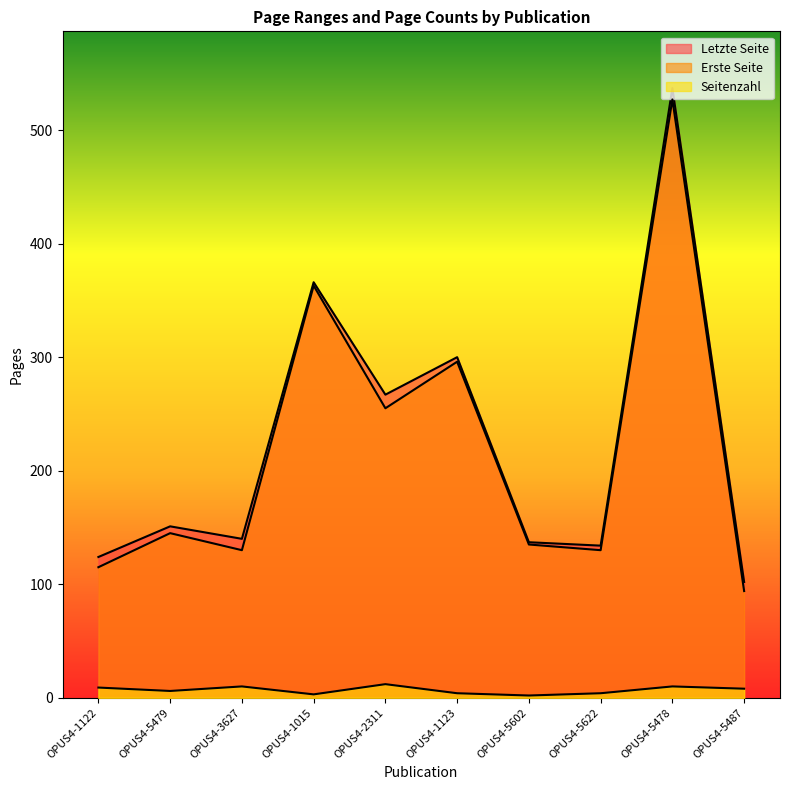

Where does the Erste Seite series first go above 145?

OPUS4-1015